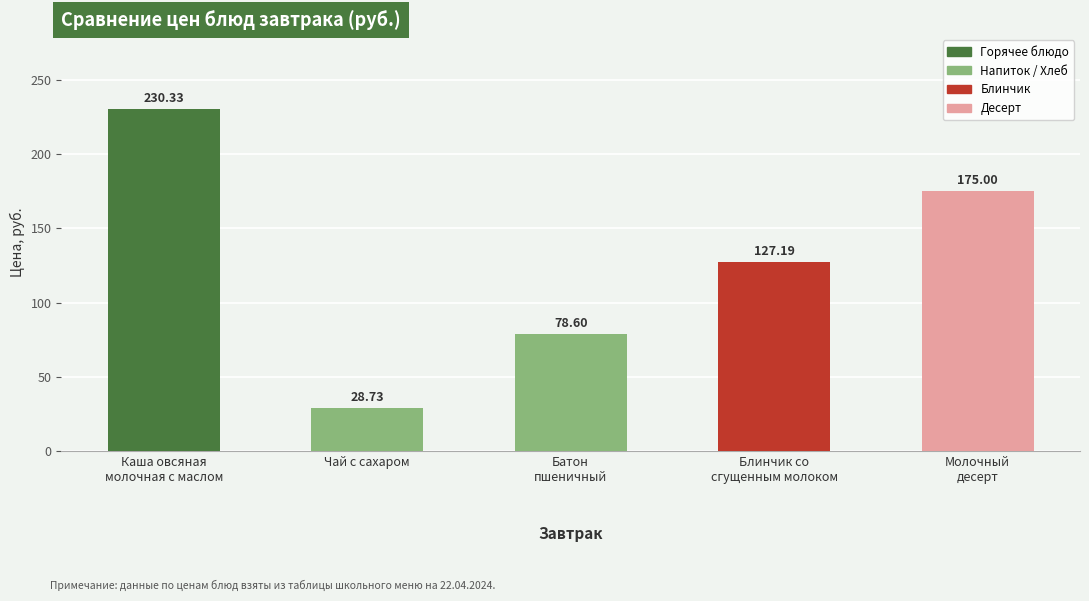

Where is the data nearest to the value 129?

Блинчик со
сгущенным молоком